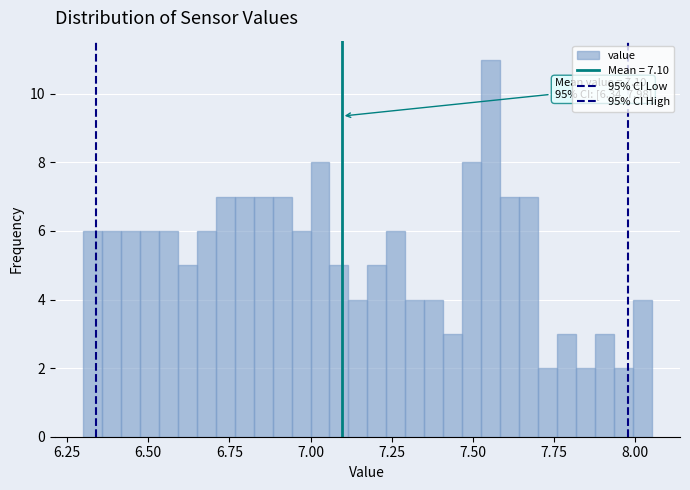

Read against the x-axis, roughly where is the centre of the tallest bar?

7.55